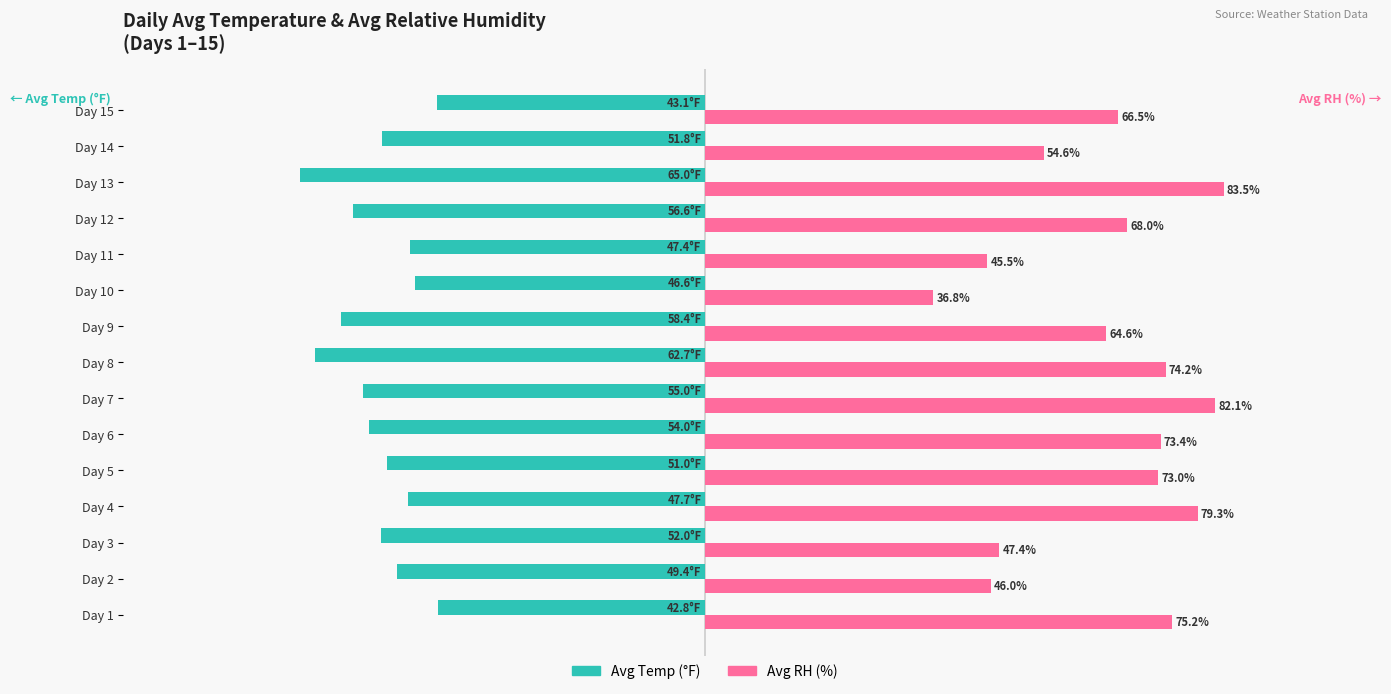

At which category does the chart reach its peak across all series?

Day 13